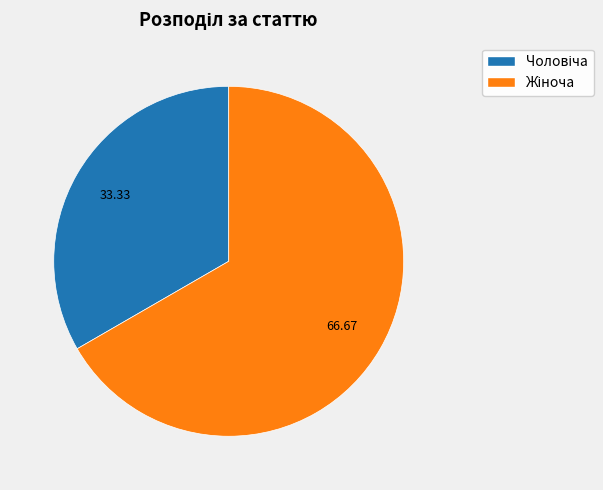

Is there a majority slice in this chart?

Yes